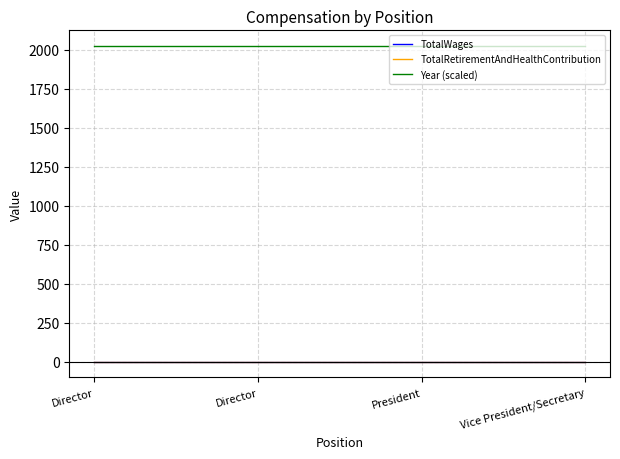

Does the chart have visible grid lines?

Yes